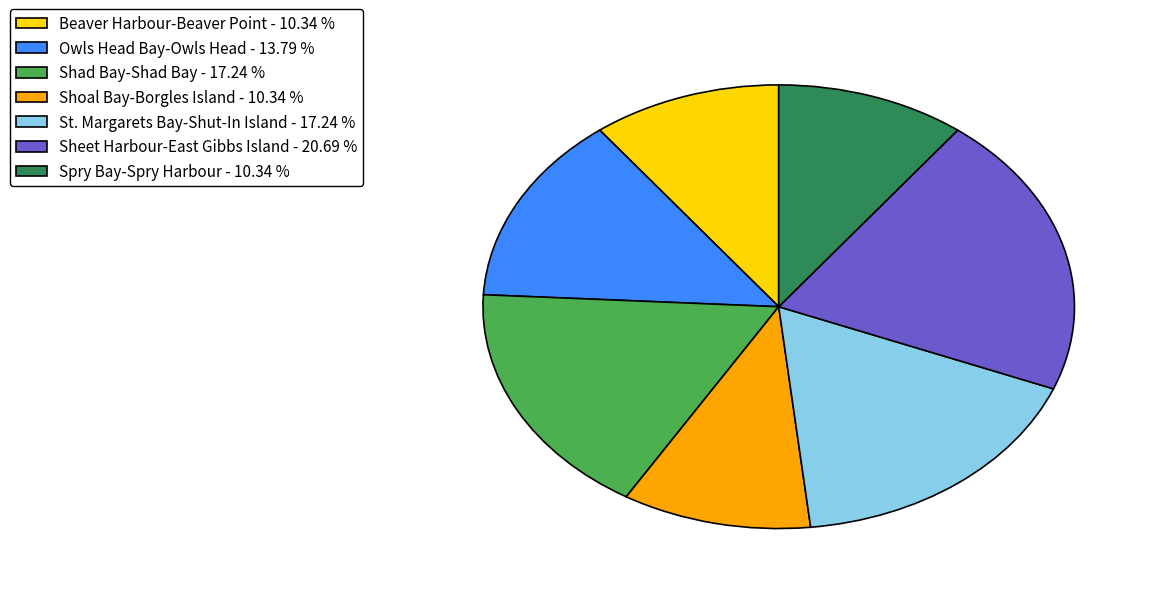

Is there any slice that represents more than half of the pie?

No